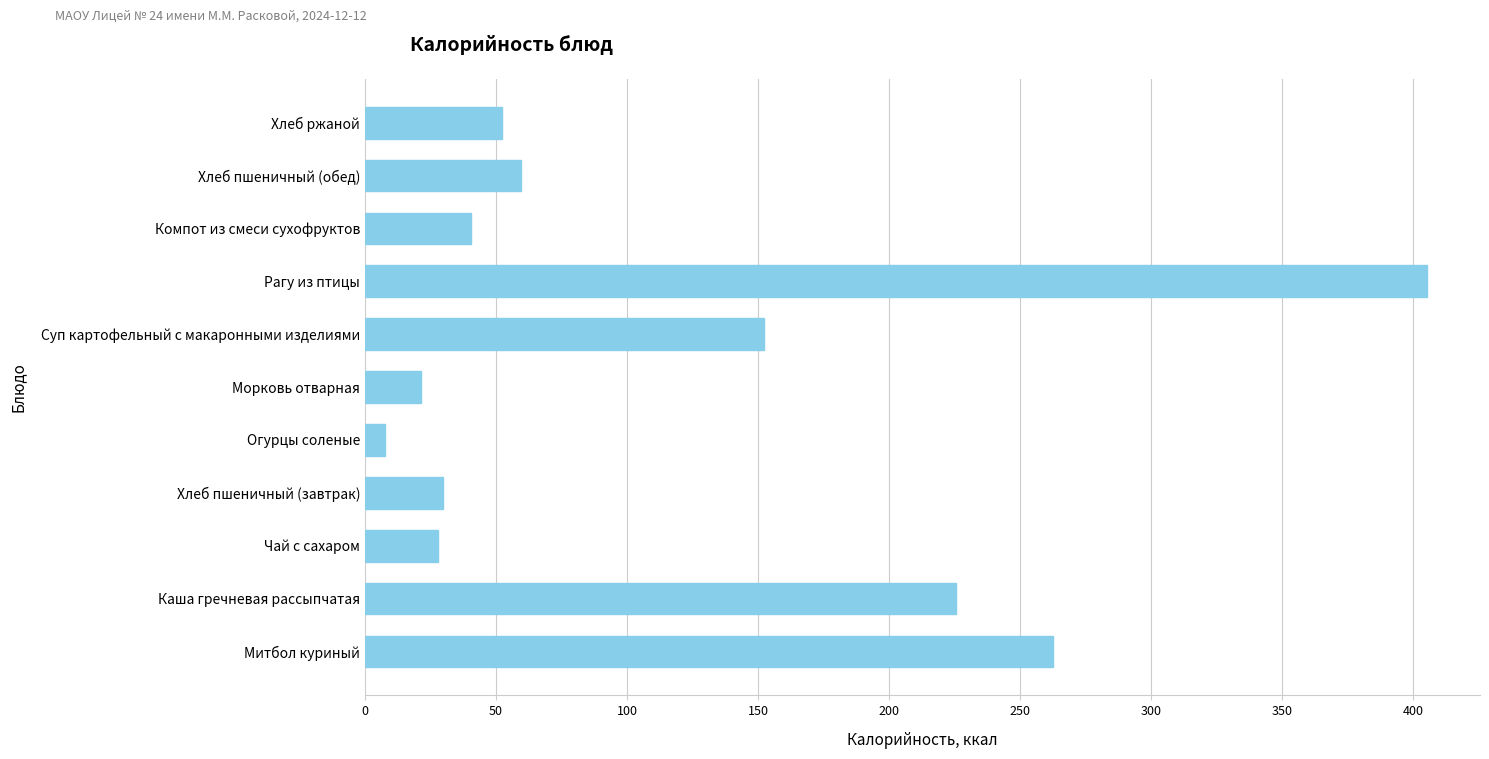

Count the number of values greater than 52.

6